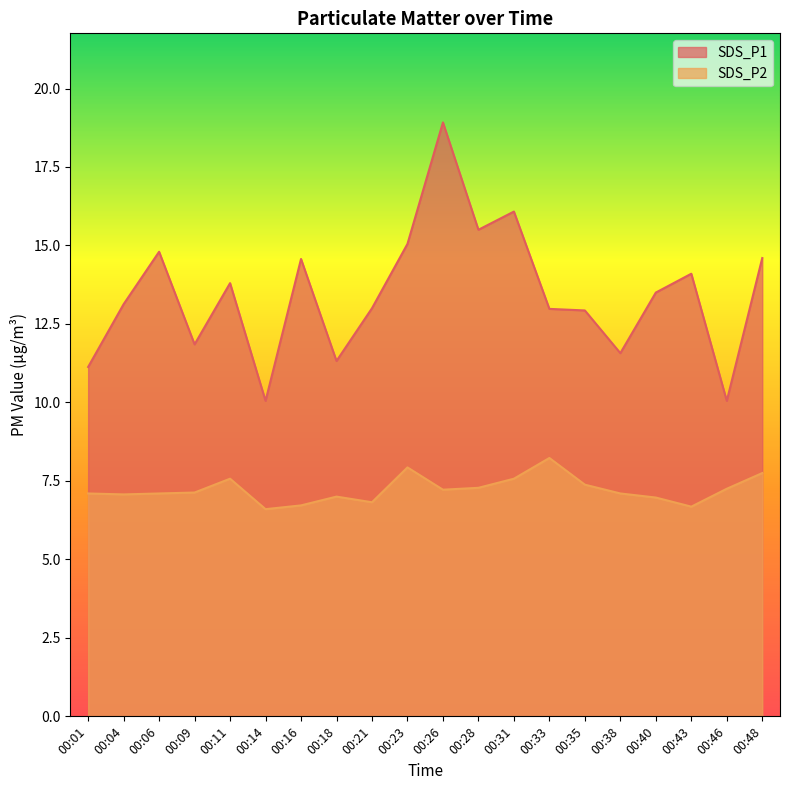

Where does the SDS_P2 series first go above 7?

00:01